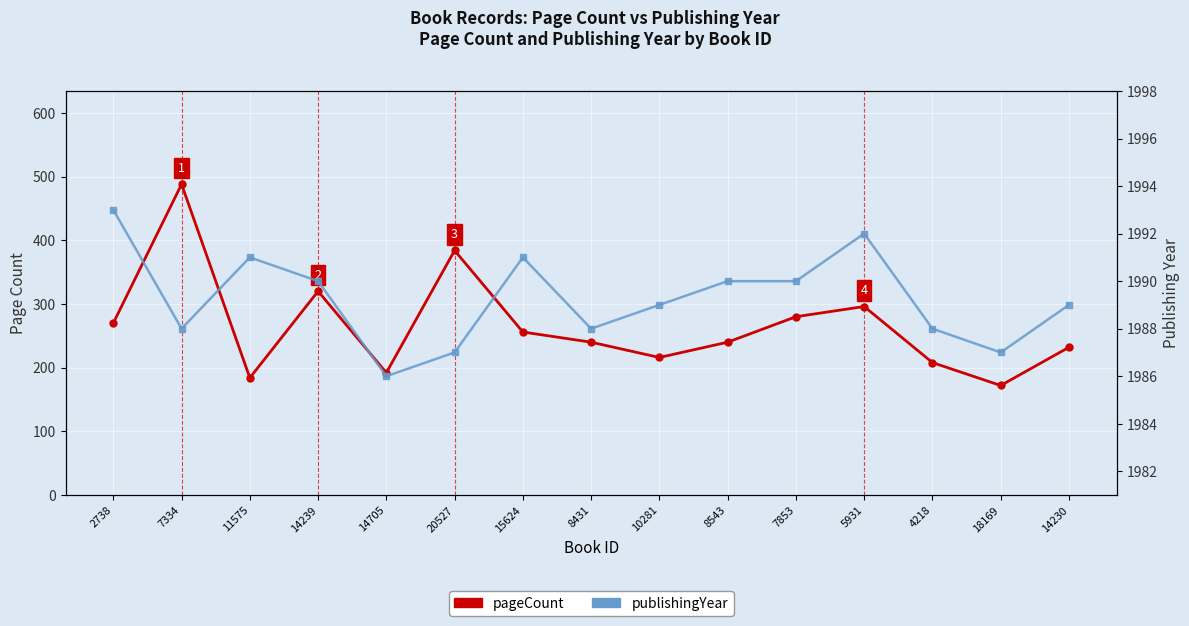

Is this an area chart (filled region under the line)?

No